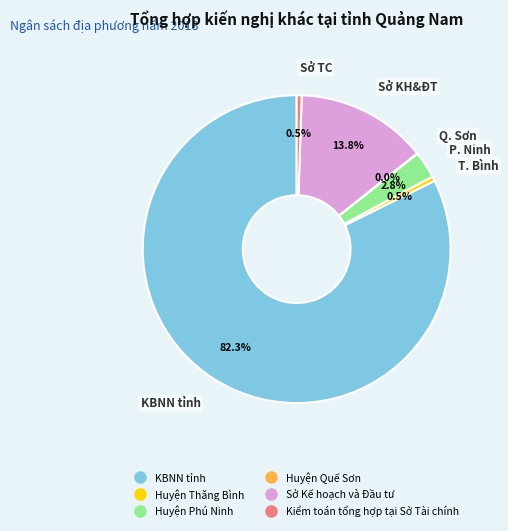

Combined, what portion of the pie is Sở Kế hoạch và Đầu tư and Huyện Phú Ninh?

16.6%